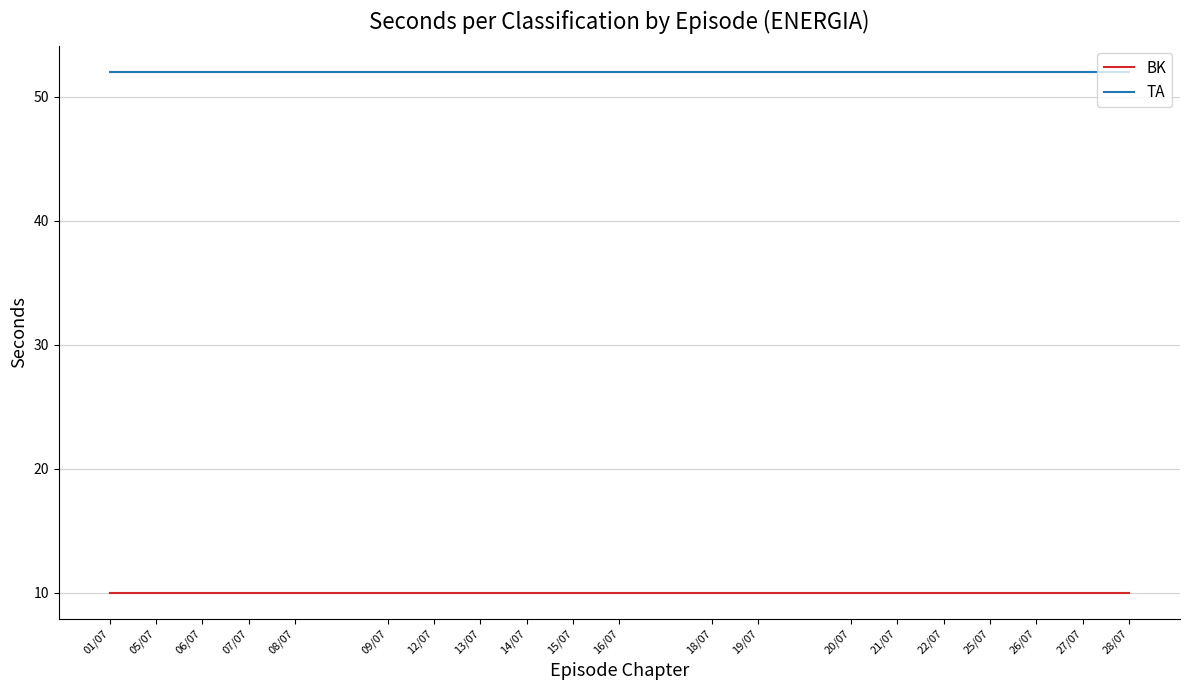

What is the spread (max minus min) of values at 08/07?

42